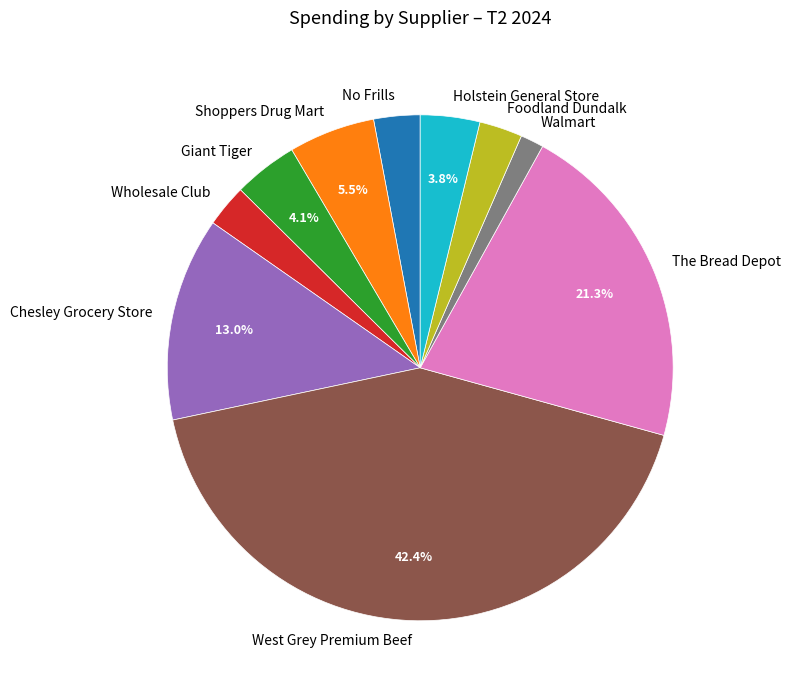

What is the smallest slice in the pie chart?

Walmart